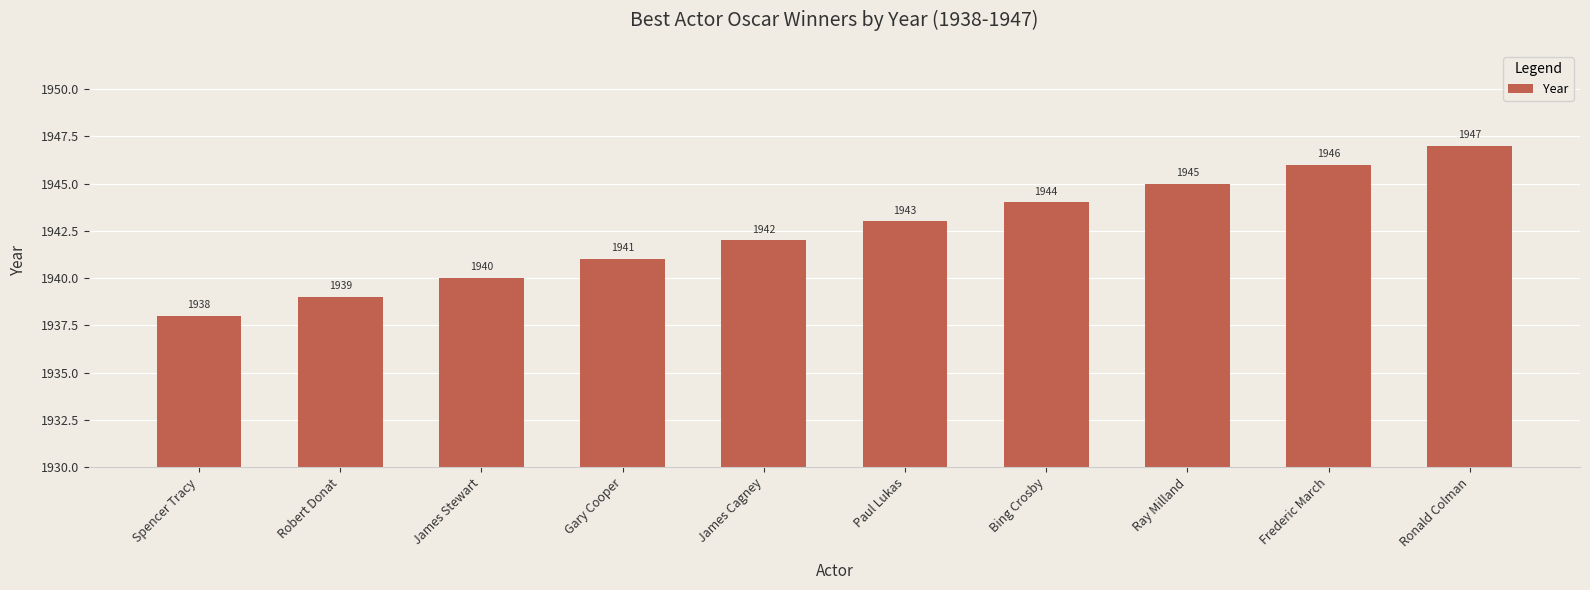

Count the values in the range 1940 to 1945.

6